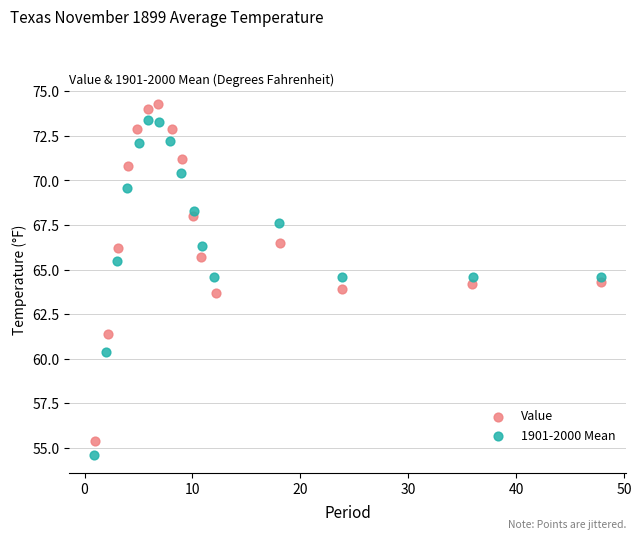

What are all the series names shown in the legend?

Value, 1901-2000 Mean